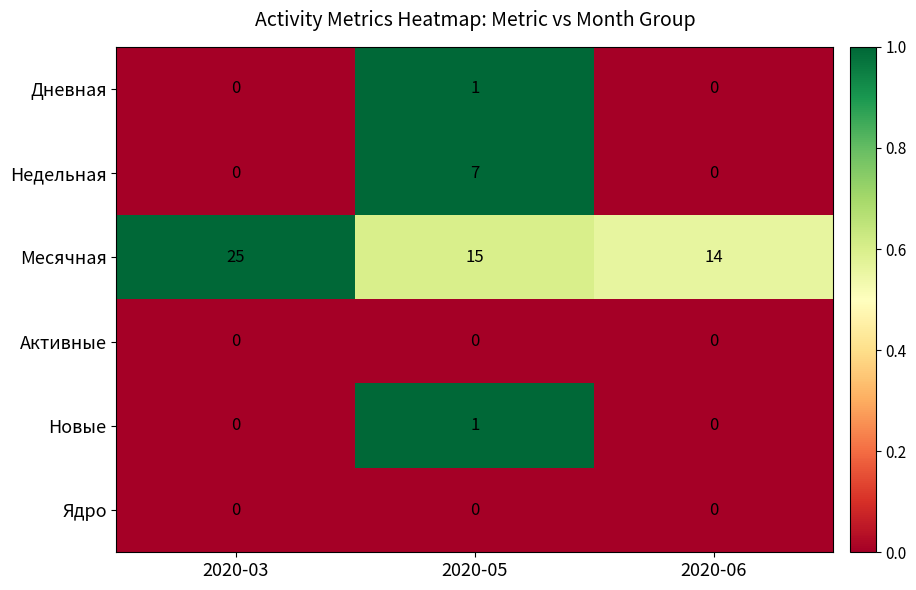

At how many categories does at least one series exceed 0?

3